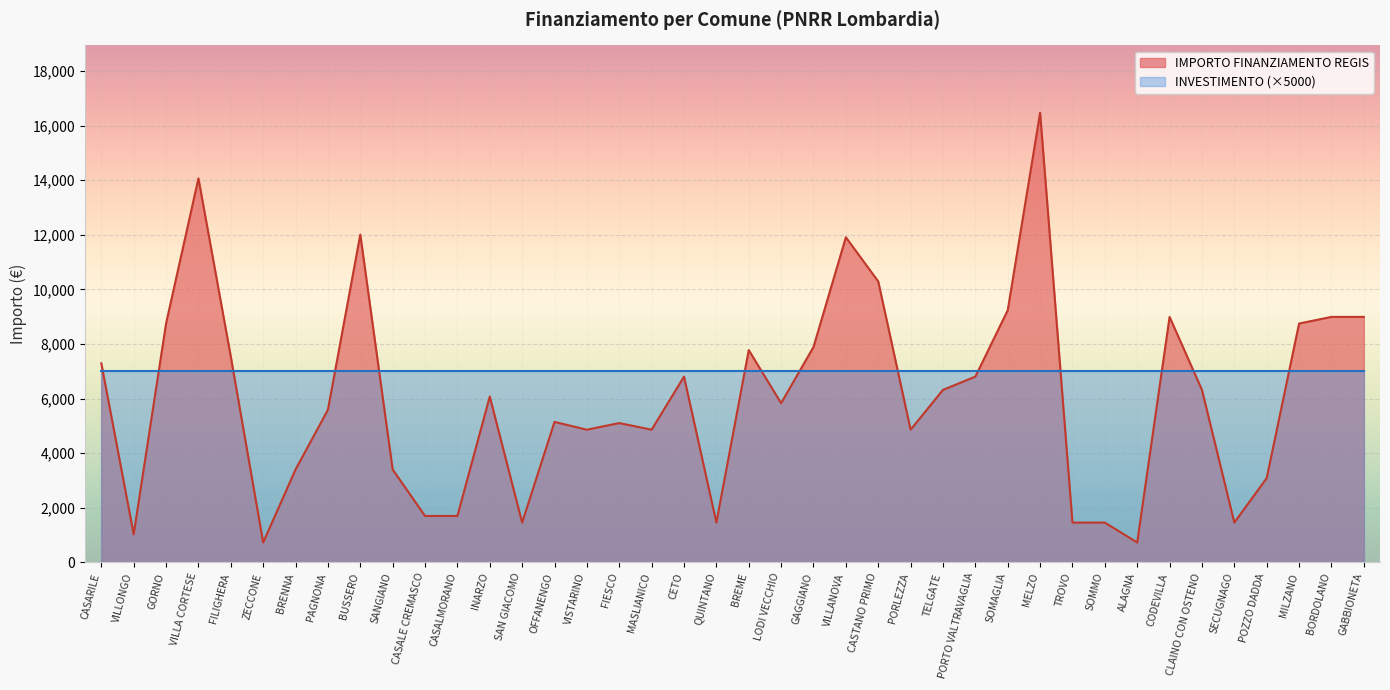

What is the smallest value displayed?

729